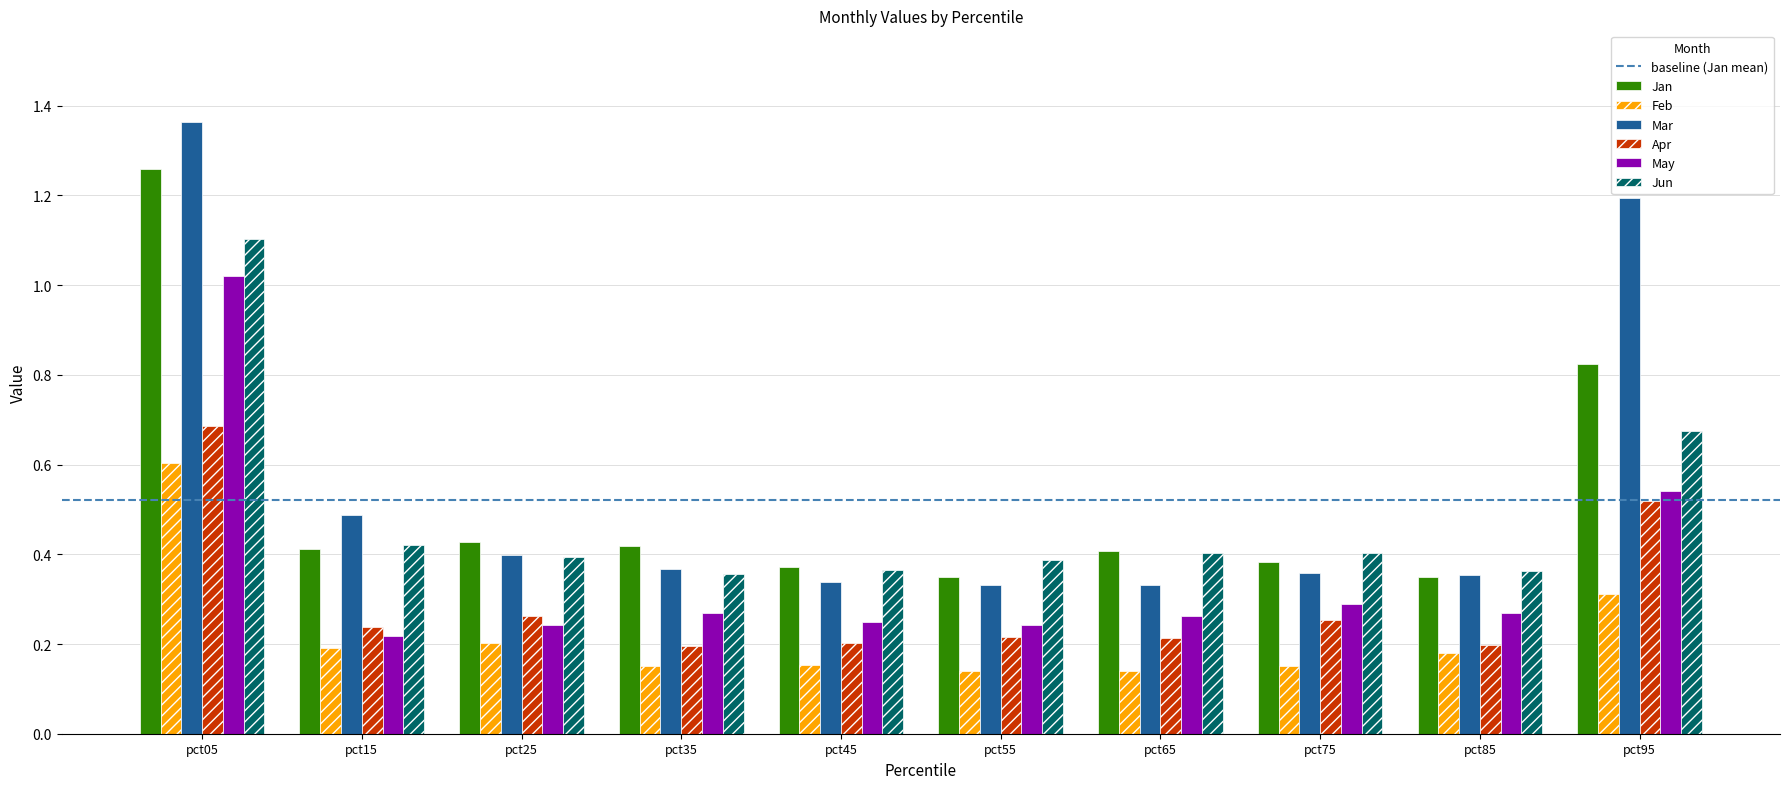

Does the chart contain any negative values?

No